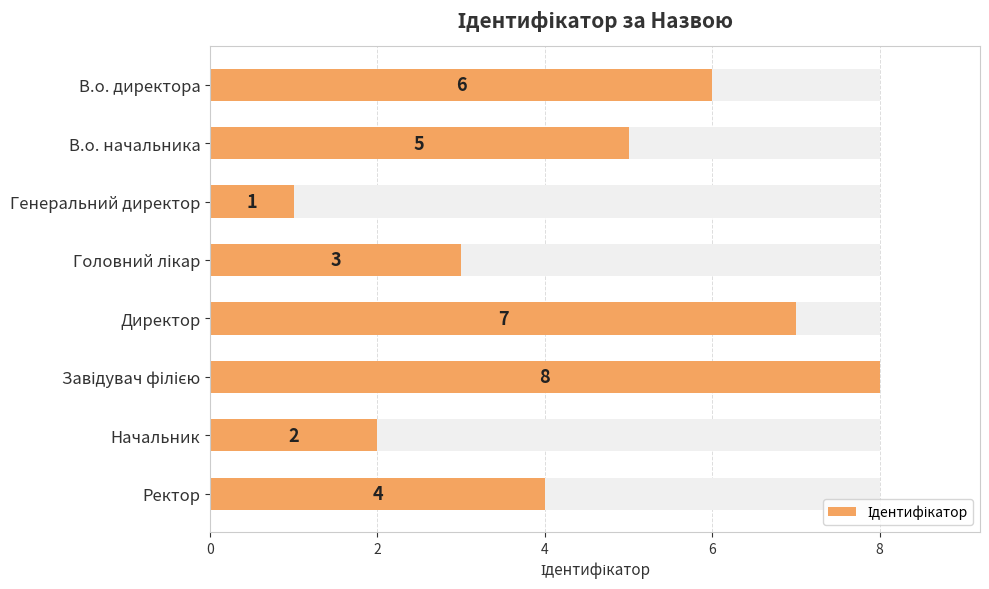

Which has a higher value, Генеральний директор or Начальник?

Начальник